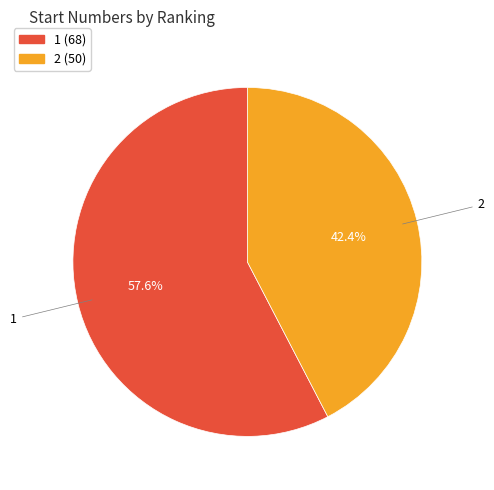

To the nearest percent, what percentage of the pie is 2?

42%